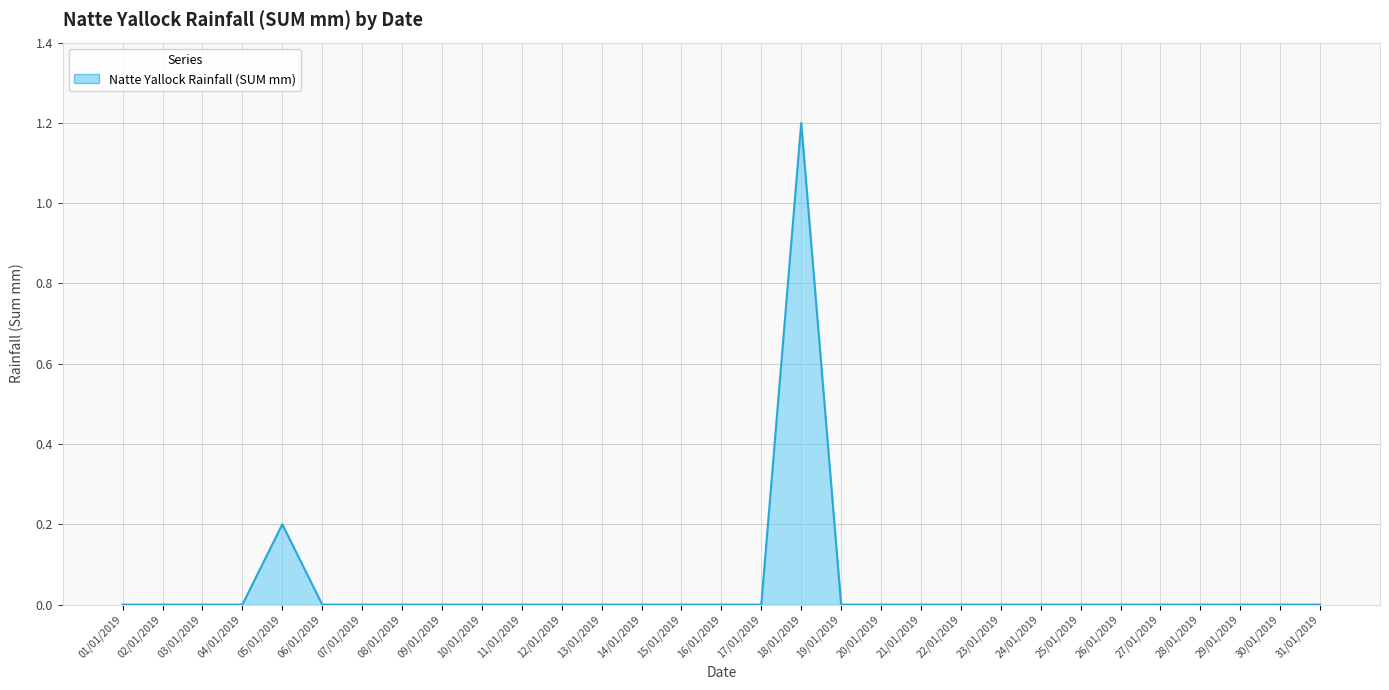

What is the change in value from 18/01/2019 to 19/01/2019?

-1.2